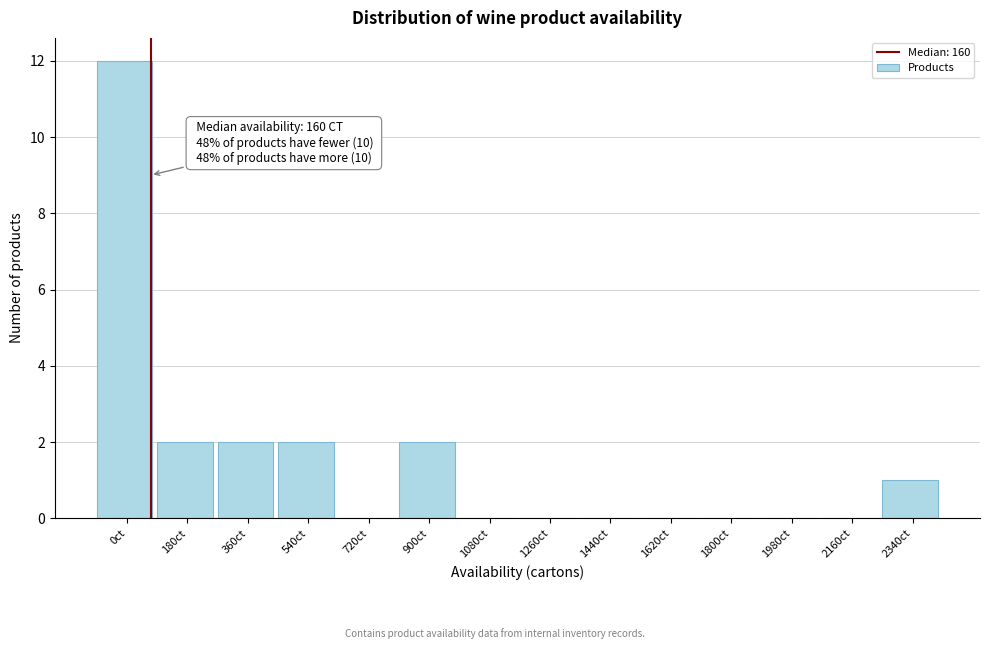

Reading left to right, what are all the values shown in this chart?

0ct=12	180ct=2	360ct=2	540ct=2	720ct=0	900ct=2	1080ct=0	1260ct=0	1440ct=0	1620ct=0	1800ct=0	1980ct=0	2160ct=0	2340ct=1